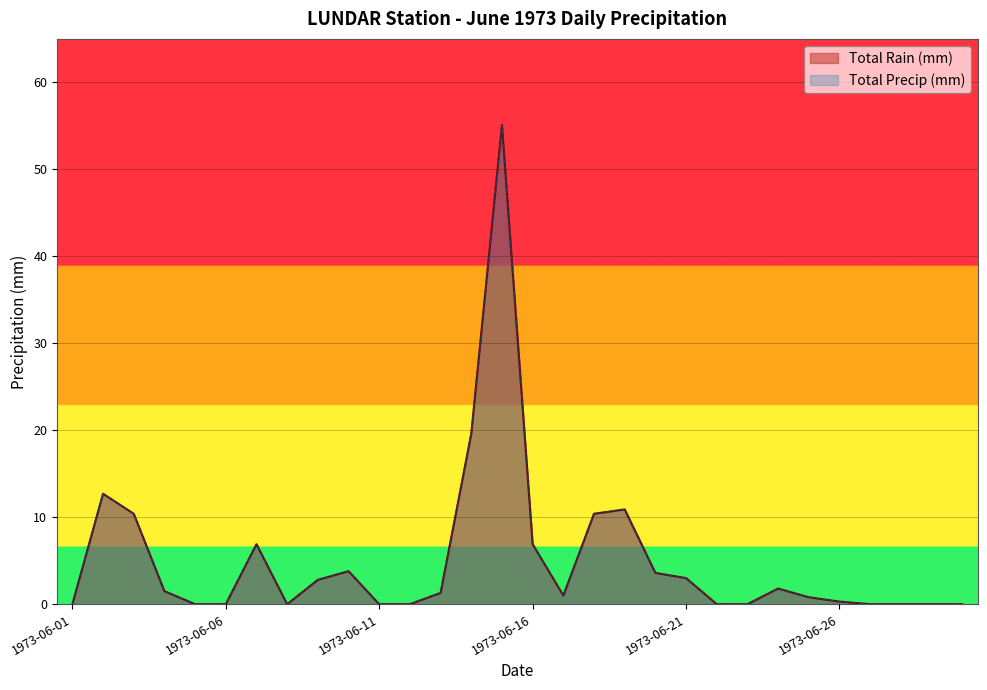

In Total Precip (mm), how many points are higher than both neighbors (excluding endpoints)?

6